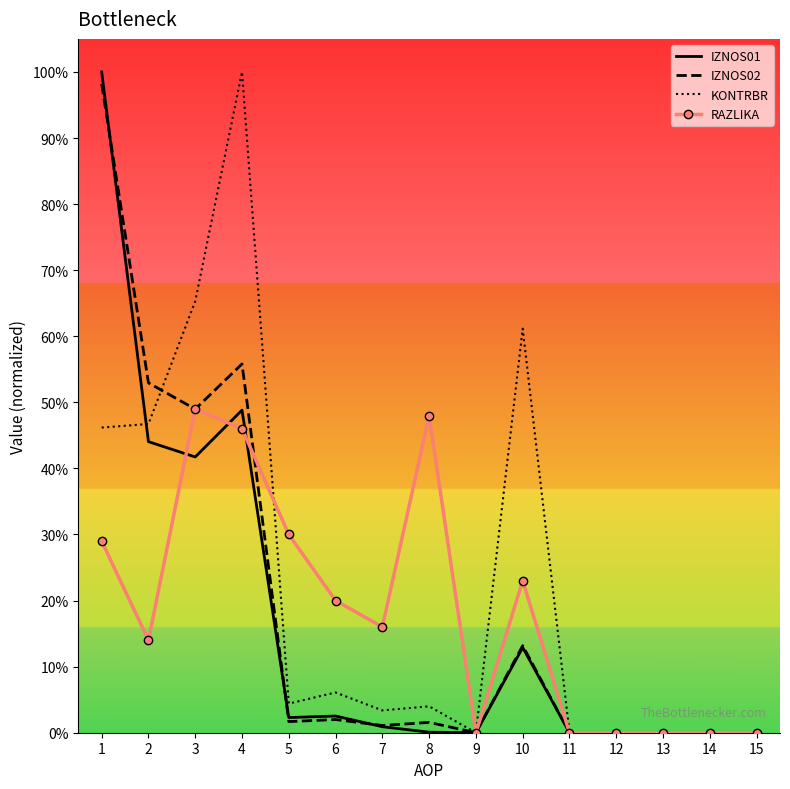

What is the difference between the RAZLIKA values at 11 and 7?

0.2